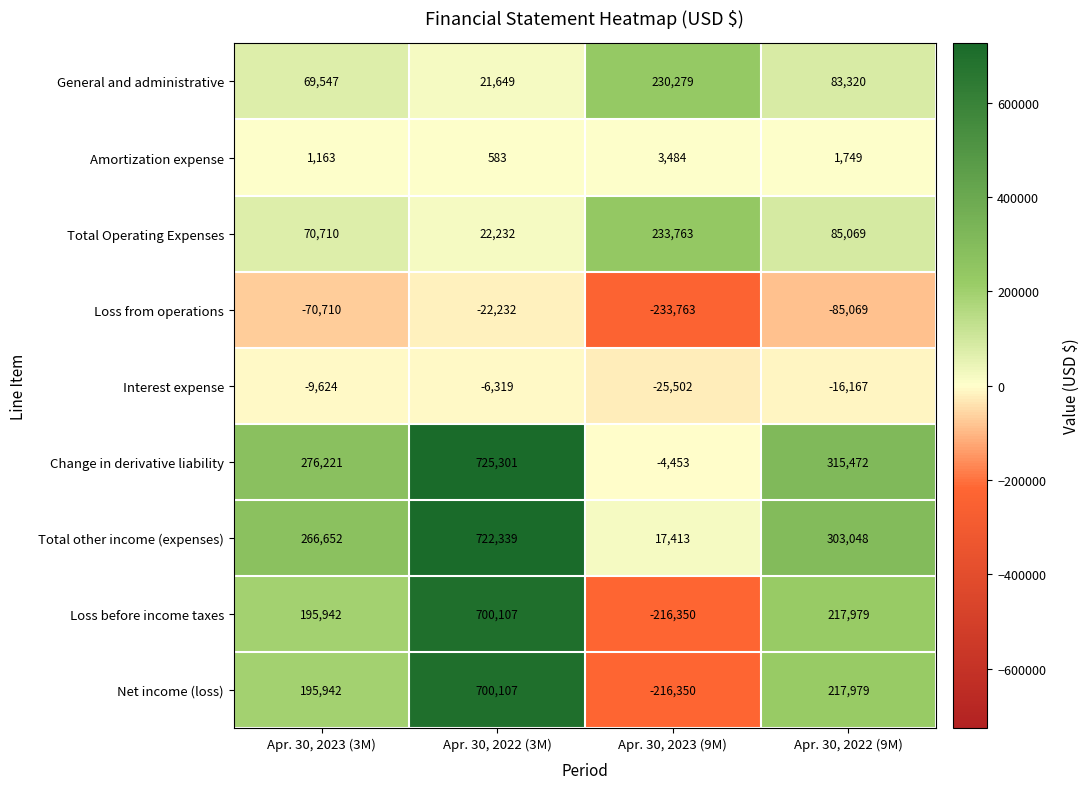

What is the total value across all series at Apr. 30, 2023 (3M)?

995843